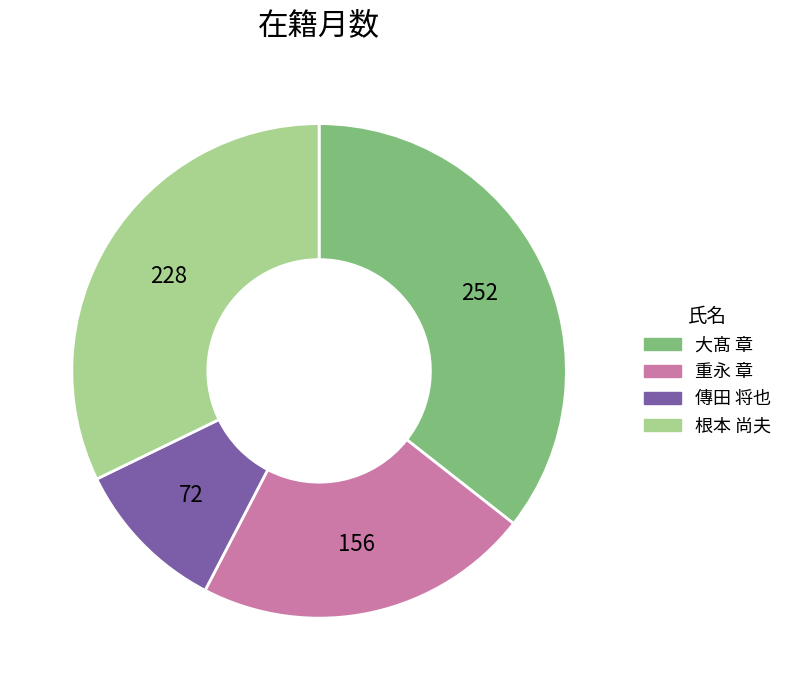

Does 根本 尚夫 represent more than half of the total?

No